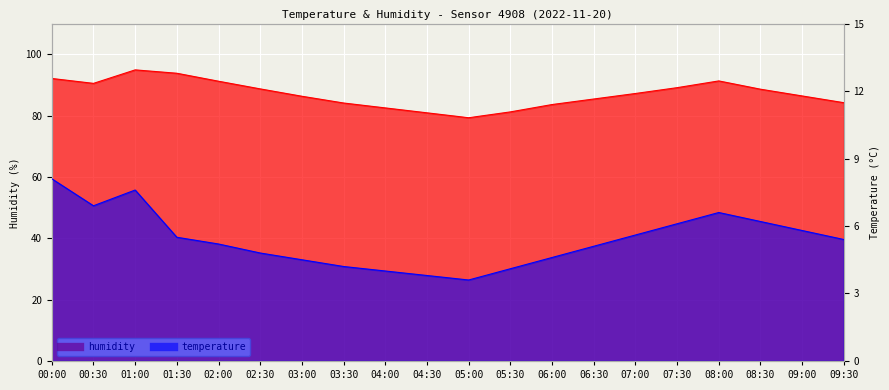

How many lines are shown in the chart?

2